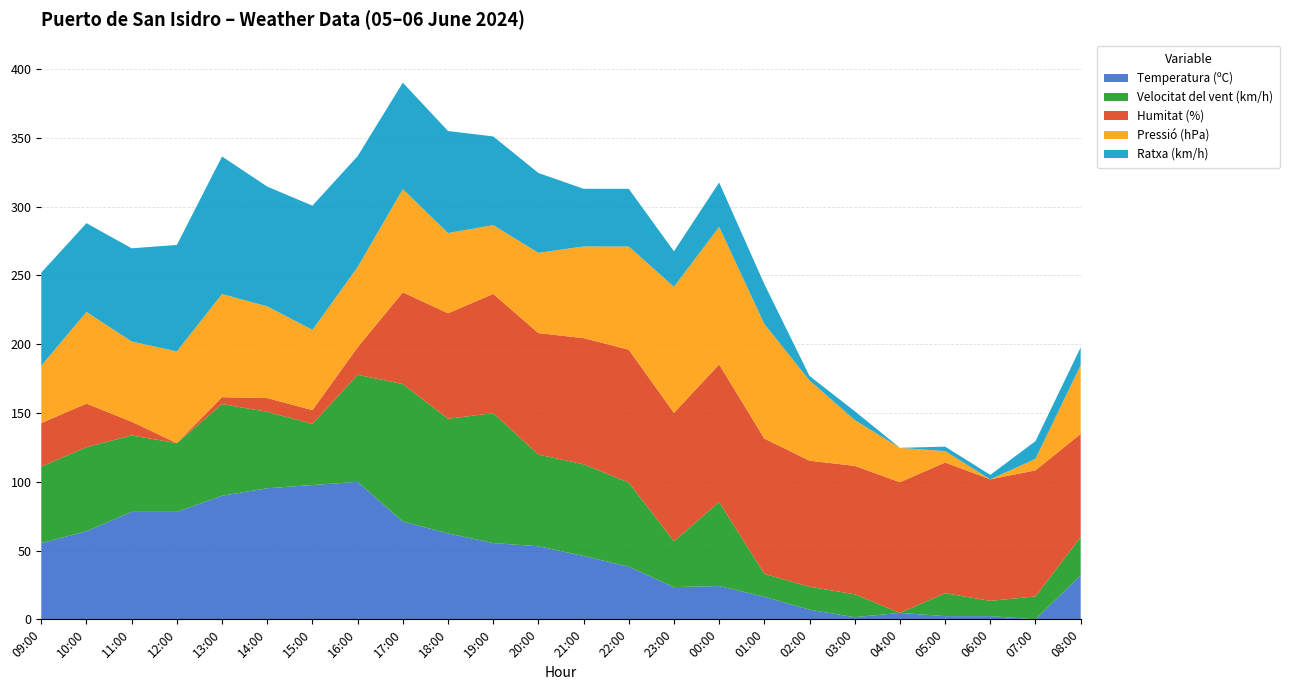

The value of Temperatura (ºC) at 15:00 is 97.7. True or false?

True